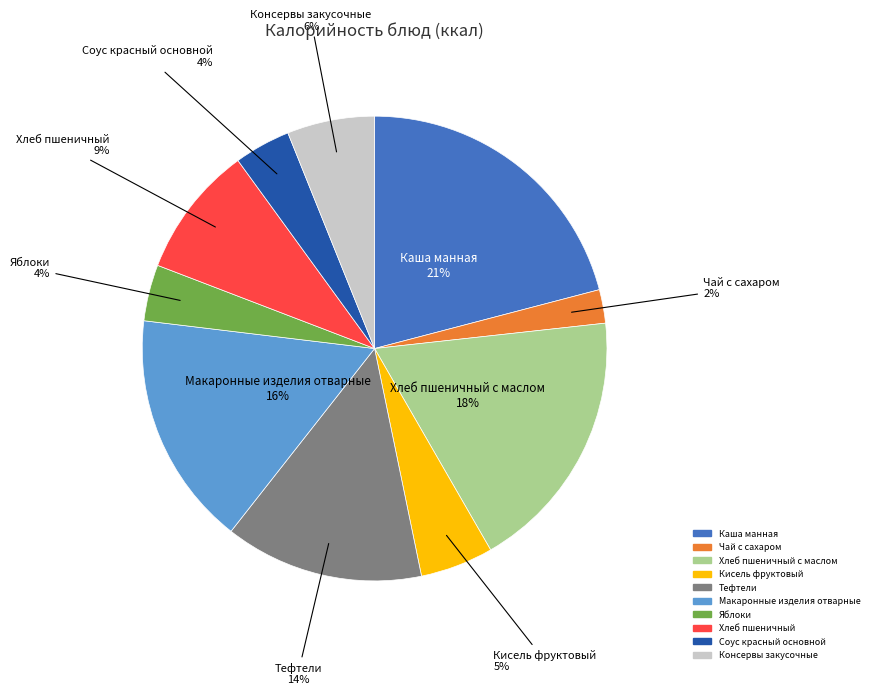

To the nearest percent, what is the difference between the largest and smallest slice percentages?

19%